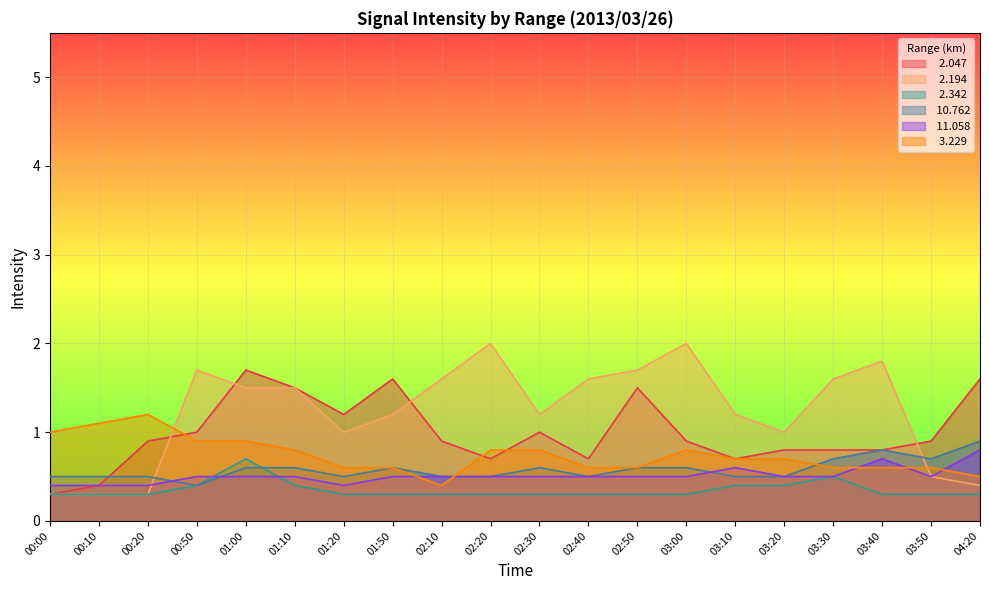

Between 00:10 and 01:50, which is larger?

01:50